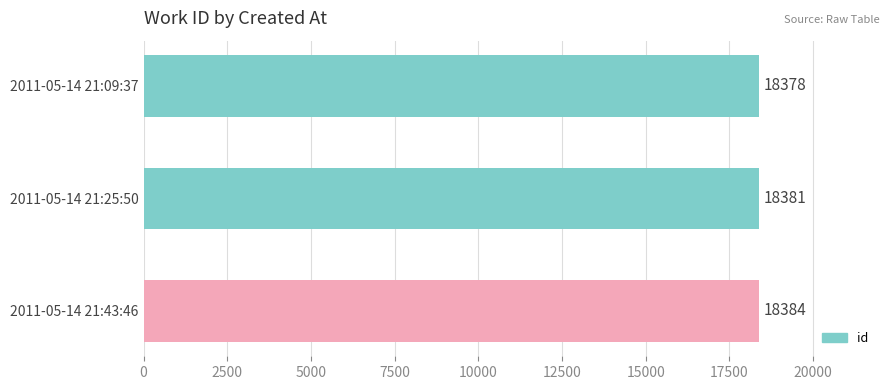

Count the values in the range 18378 to 18384.

3